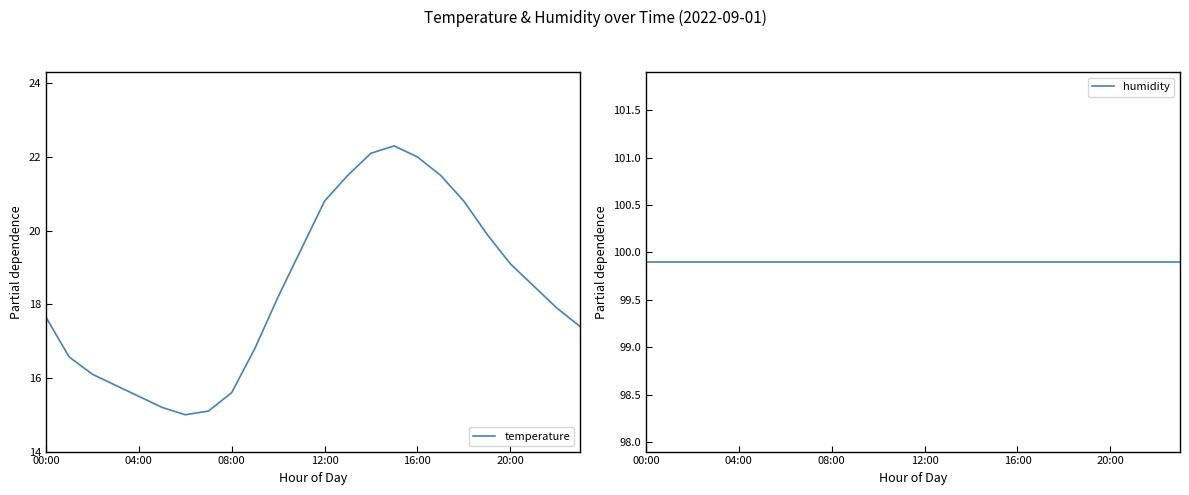

True or false: humidity and temperature intersect in this chart.

False